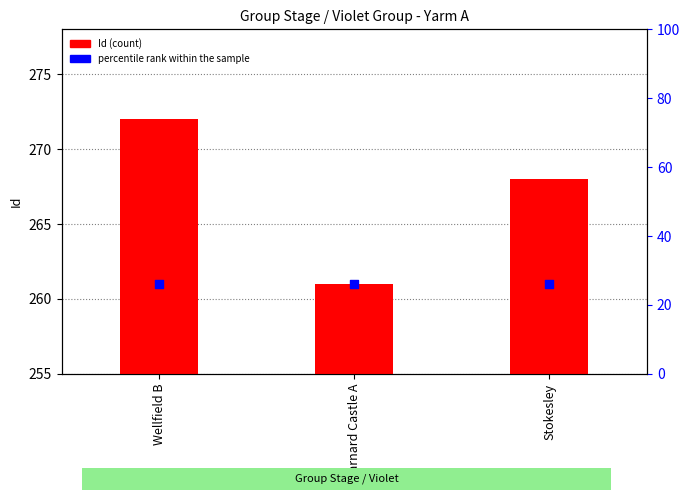

What is the total value across all series at Stokesley?

529